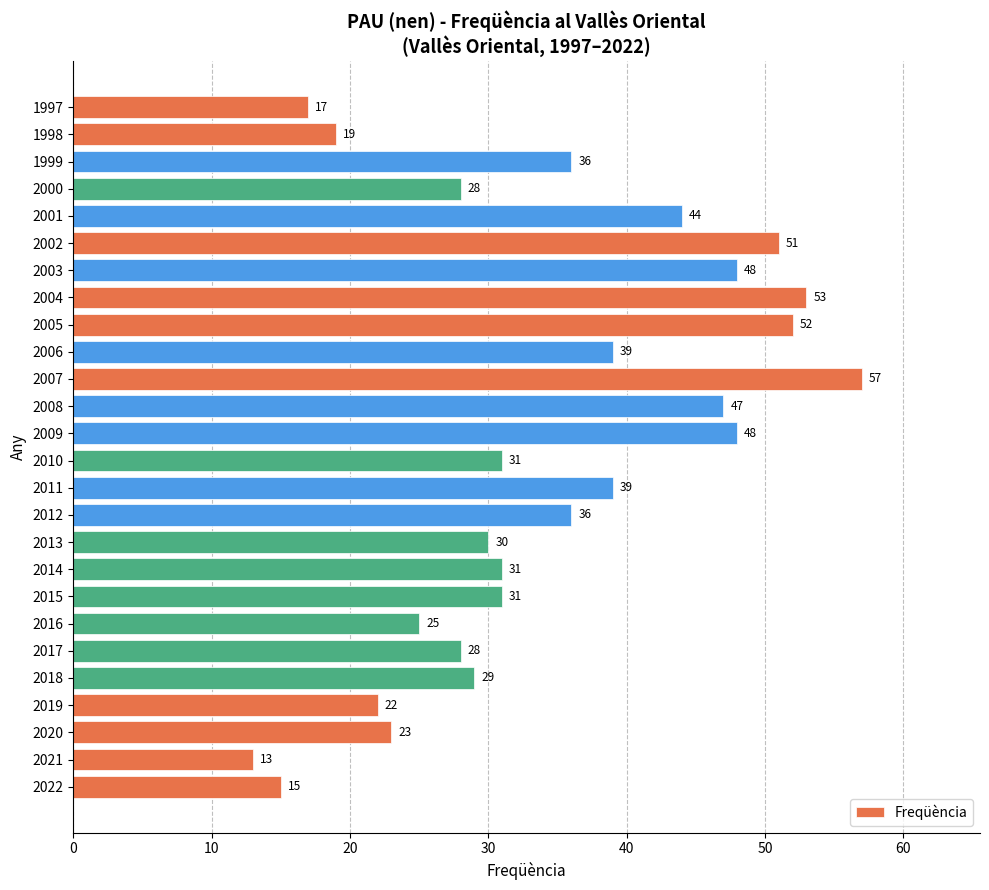

What value does the data have at 2010?

31